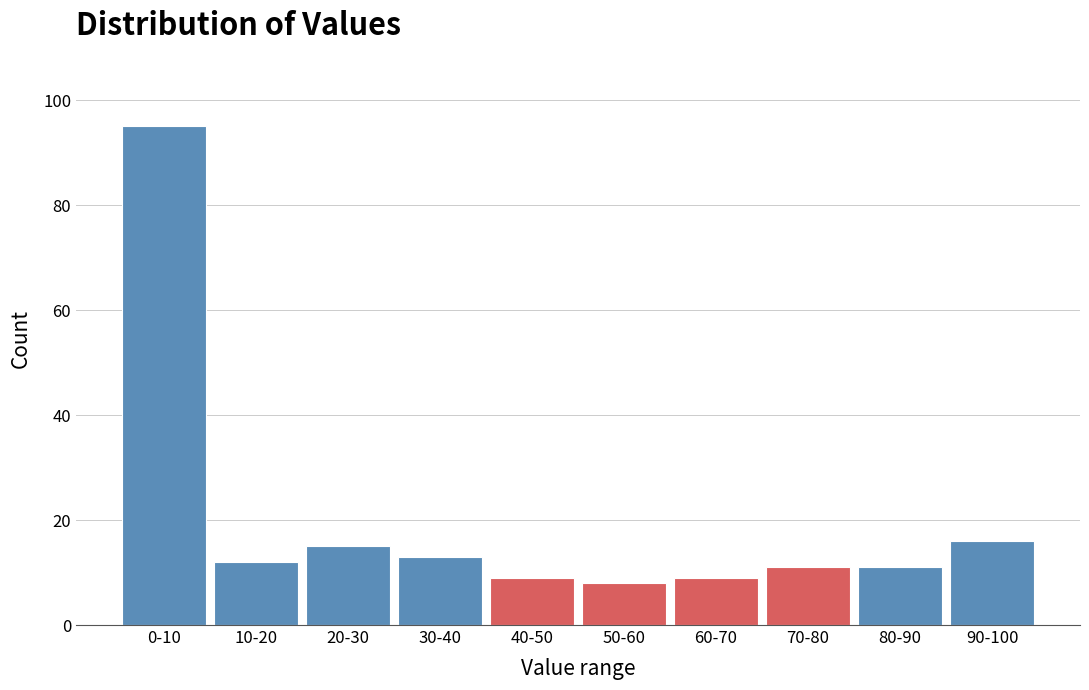

Reading left to right, transcribe all the data shown in this chart.

0-10=95	10-20=12	20-30=15	30-40=13	40-50=9	50-60=8	60-70=9	70-80=11	80-90=11	90-100=16